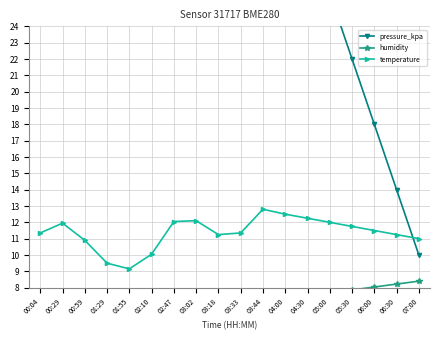

What is the difference between the highest and lowest values at 00:29?

101.6